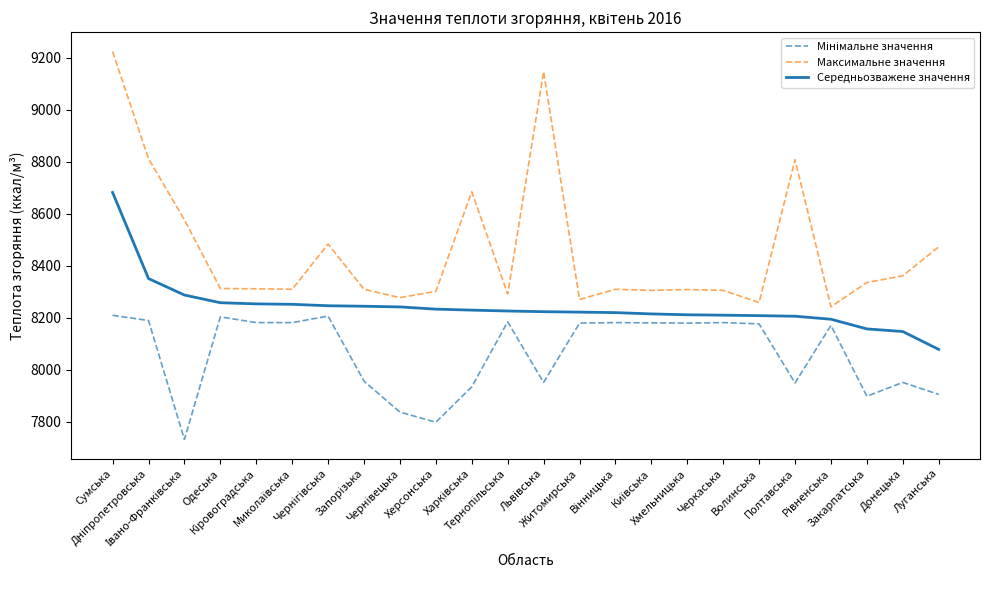

Which series has the largest range (max minus min)?

Максимальне значення